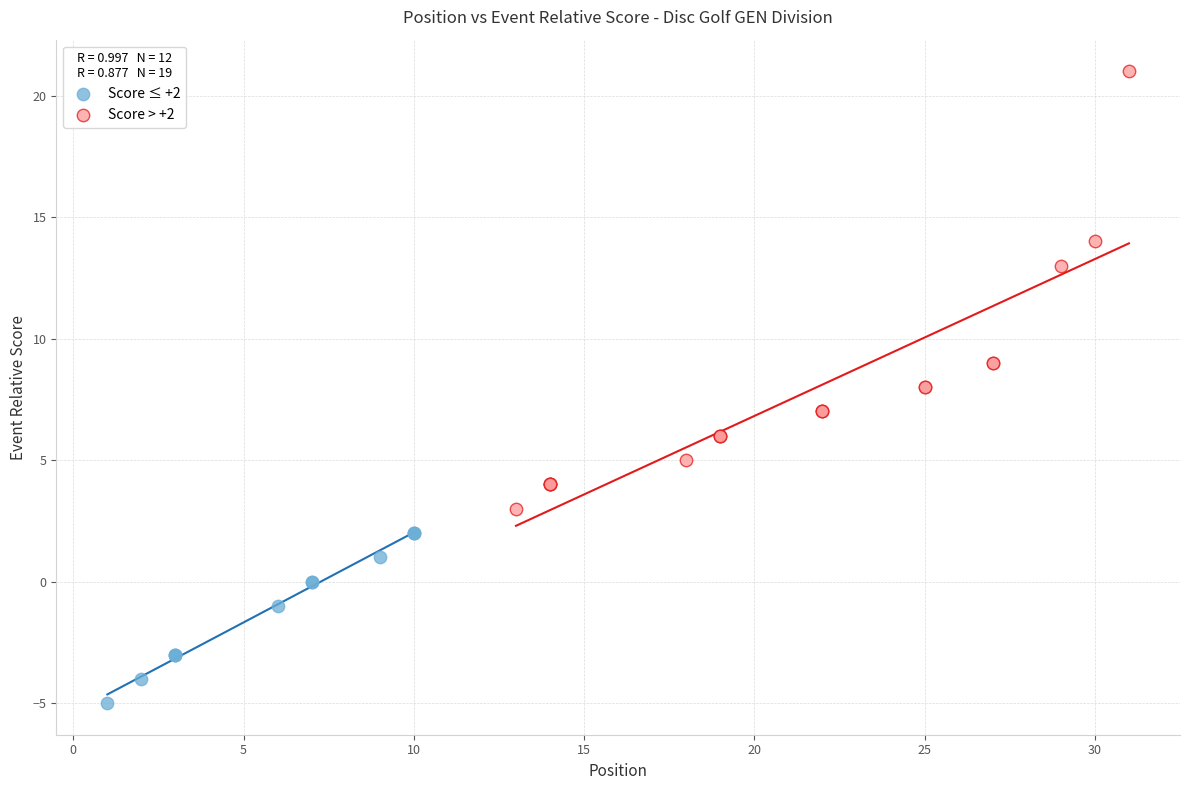

Which series reaches the maximum Y coordinate?

Score > +2